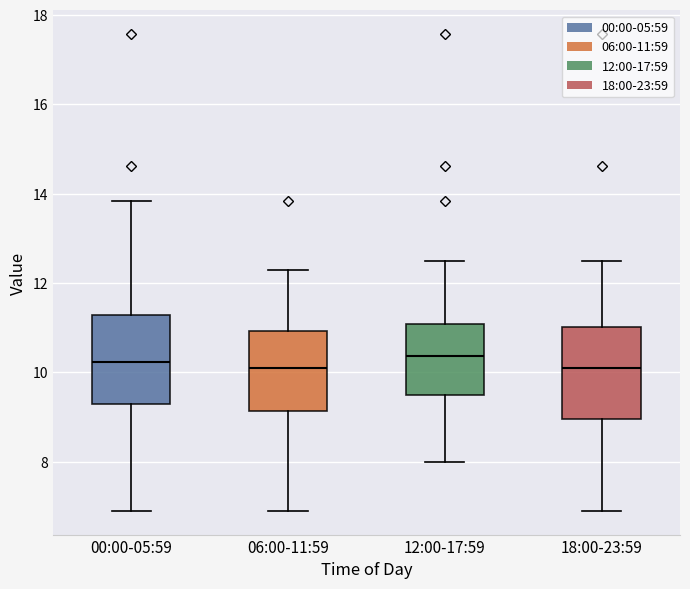

Where is the lower edge of the box for 06:00-11:59 on the y-axis? The values are not printed on the chart, so give them approximately, as read against the axis.

9.2